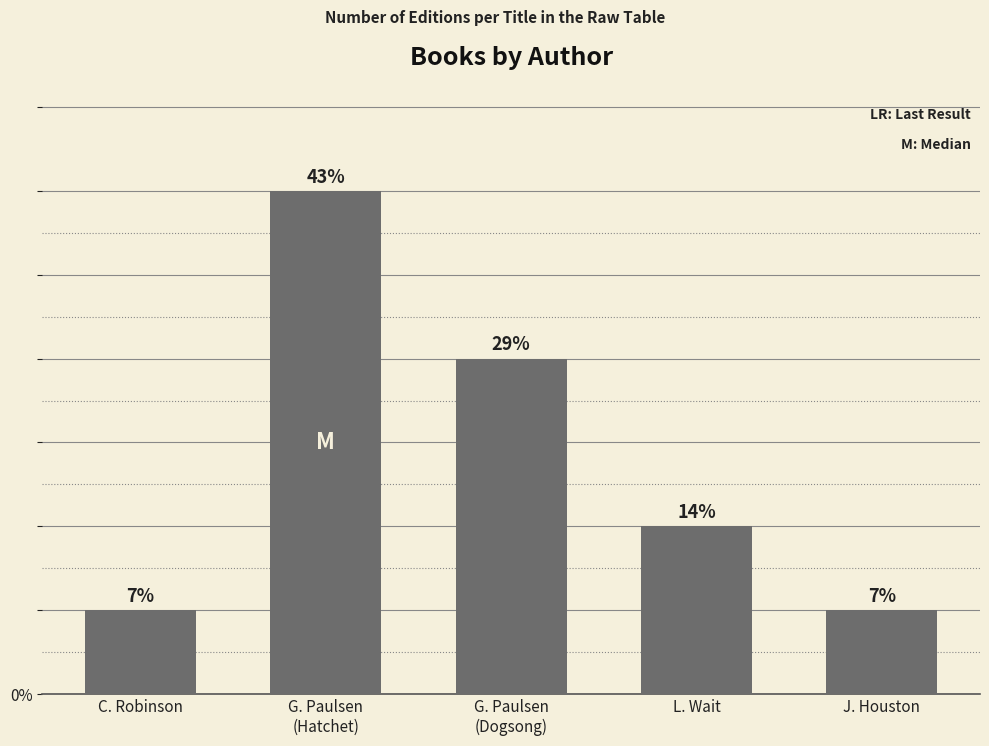

What is the difference between the second highest and minimum values?

3